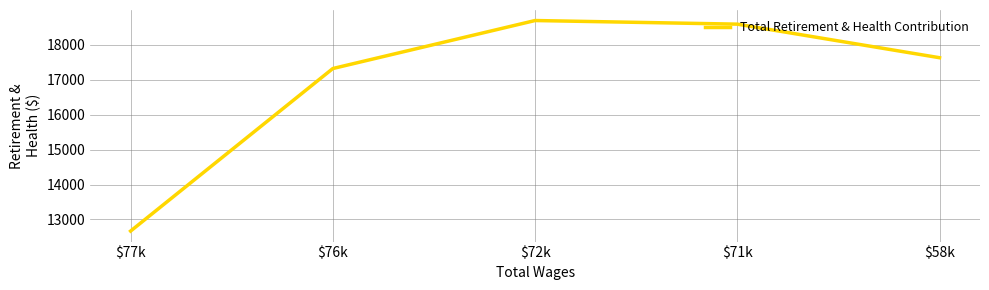

Rank the categories by value from highest to lowest.

$72k, $71k, $58k, $76k, $77k